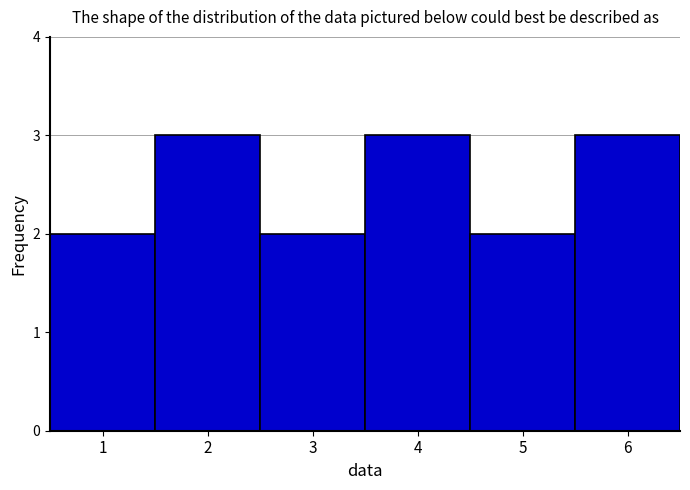

Reading left to right, list every bar in this chart as the range it spans on the x-axis followed by its height. The values are not printed on the chart, so give them approximately, as read against the axis.

0.5 to 1.5: 2
1.5 to 2.5: 3
2.5 to 3.5: 2
3.5 to 4.5: 3
4.5 to 5.5: 2
5.5 to 6.5: 3